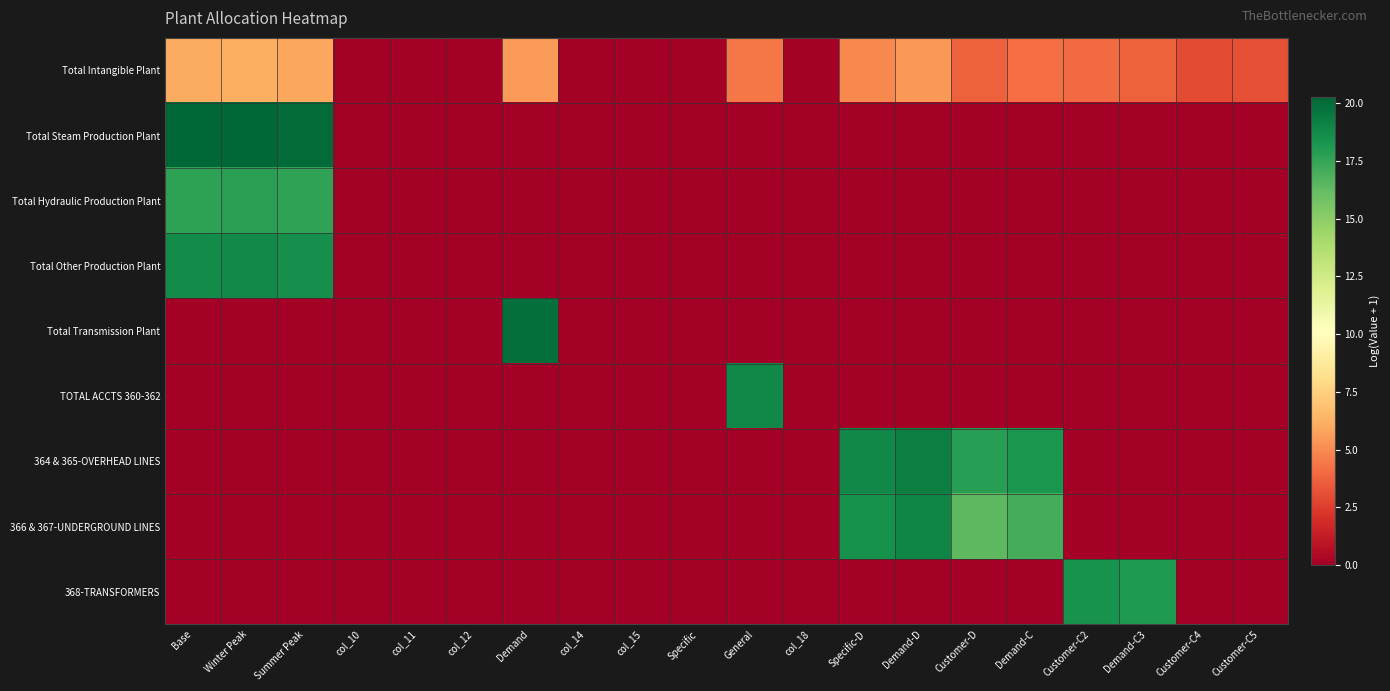

List the series in order of their peak value, lowest first.

Total Intangible Plant, Total Hydraulic Production Plant, 368-TRANSFORMERS, Total Other Production Plant, TOTAL ACCTS 360-362, 366 & 367-UNDERGROUND LINES, 364 & 365-OVERHEAD LINES, Total Transmission Plant, Total Steam Production Plant